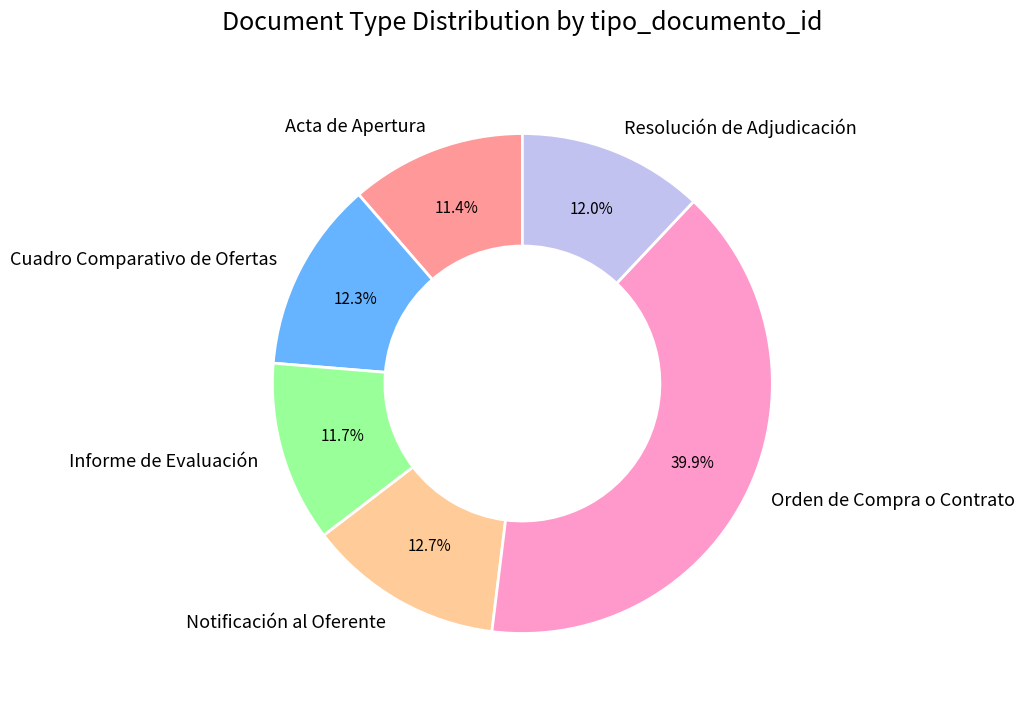

Which category has the biggest portion of the pie?

Orden de Compra o Contrato